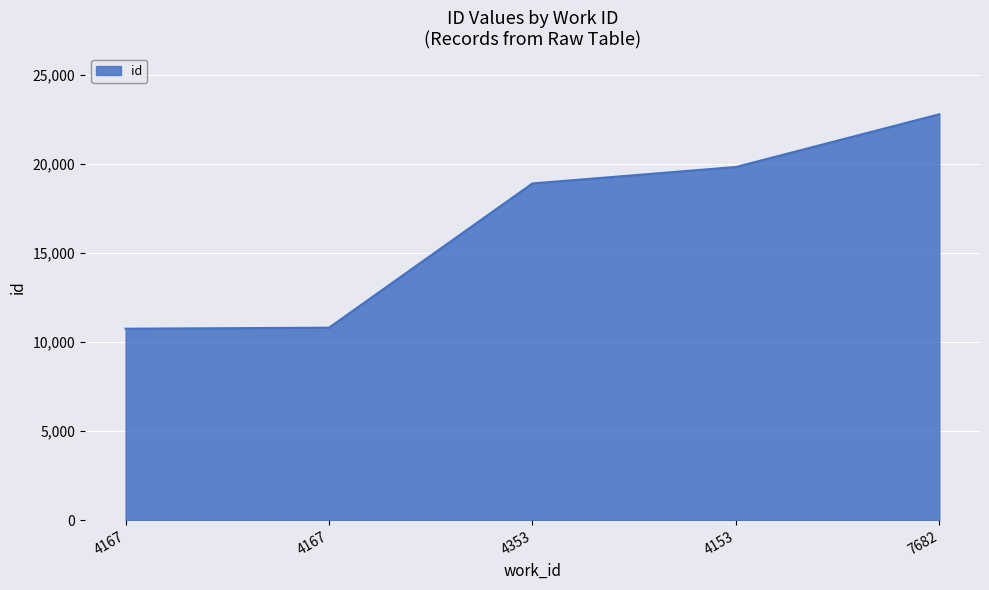

What is the average value?

16619